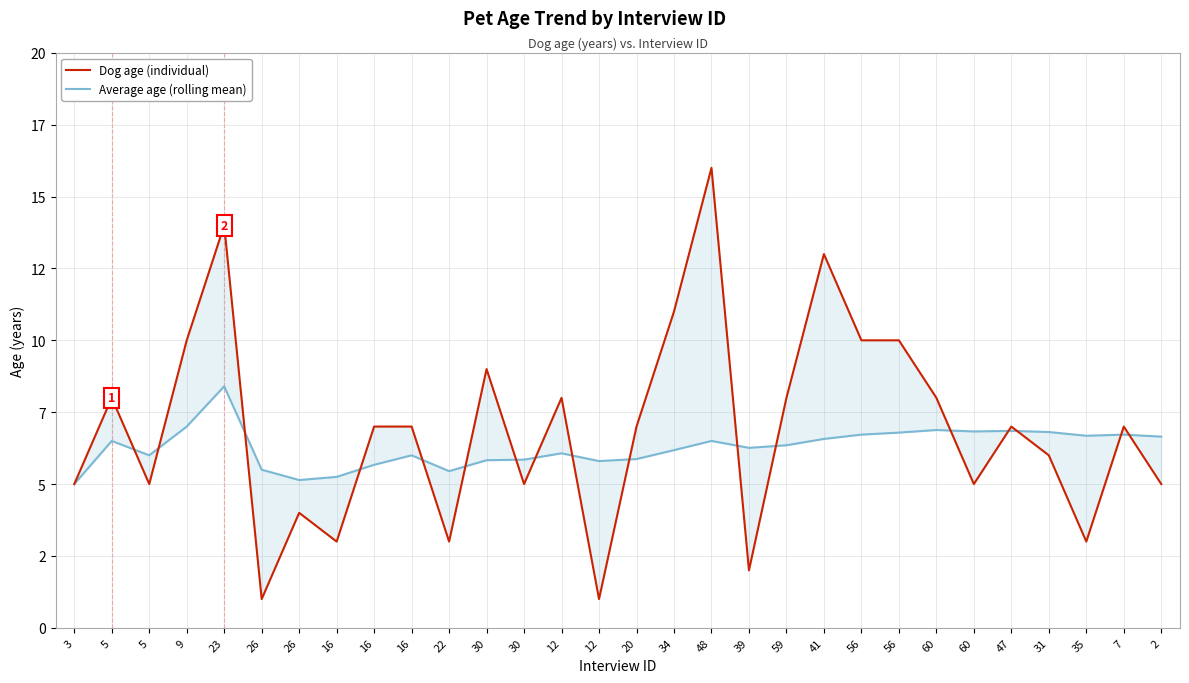

At which label does Dog age (individual) first exceed 7?

5